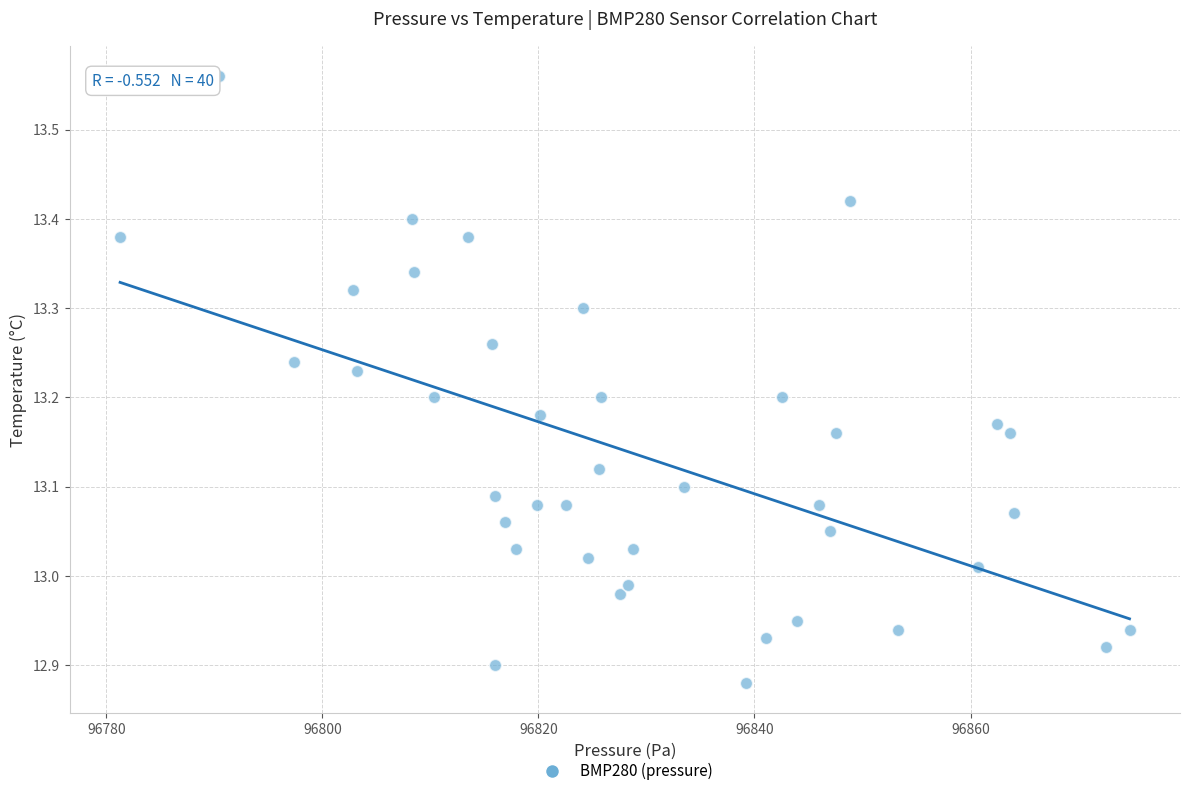

What is the range of Y values (max minus min)?

0.7